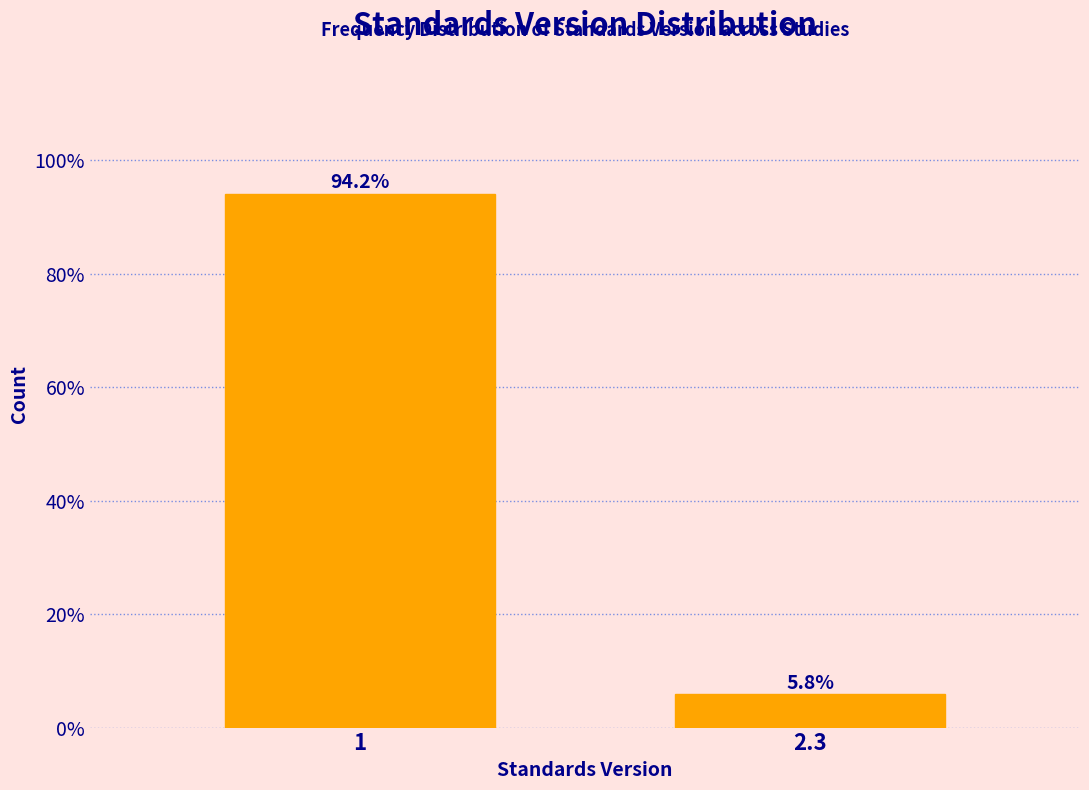

Reading left to right, extract all data points from this chart.

1=94.2	2.3=5.8